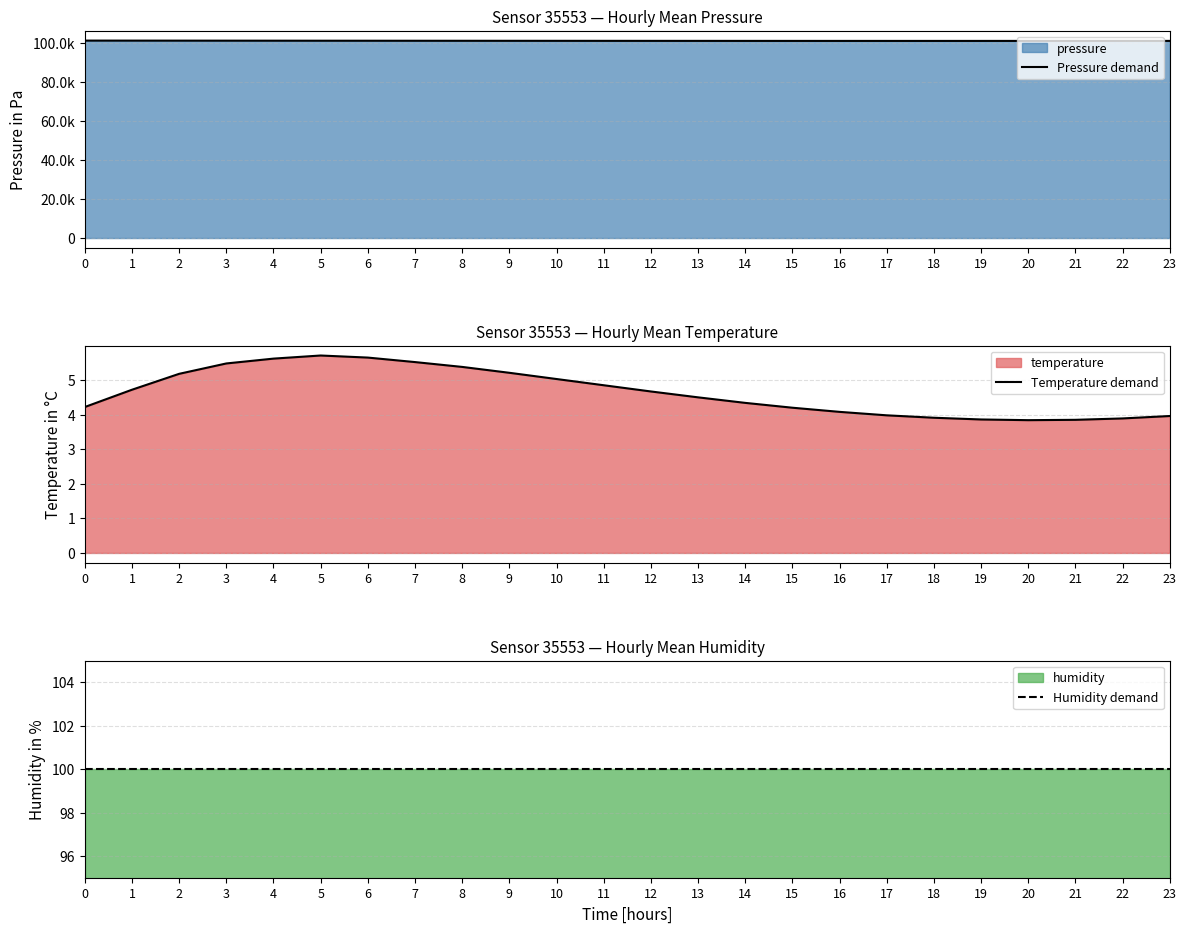

What is the value of the Humidity demand point at the 21st from the left?

100.0